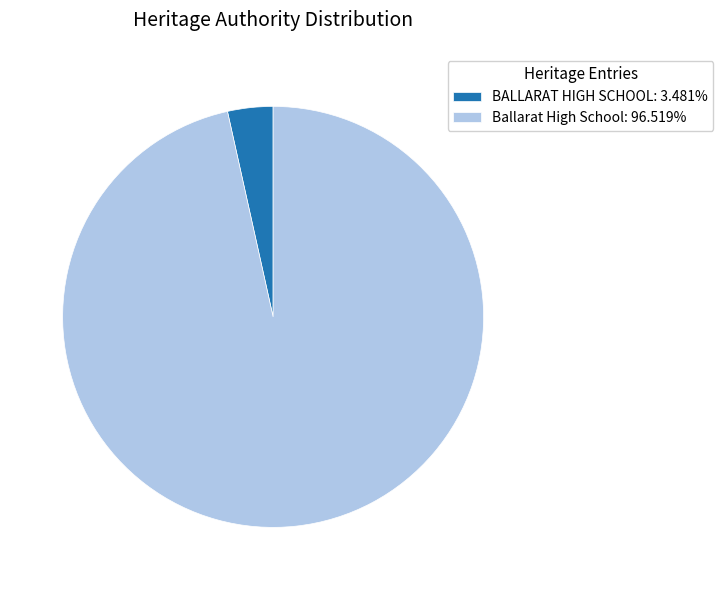

Approximately how many times larger is the value at Ballarat High School compared to BALLARAT HIGH SCHOOL?

27.7